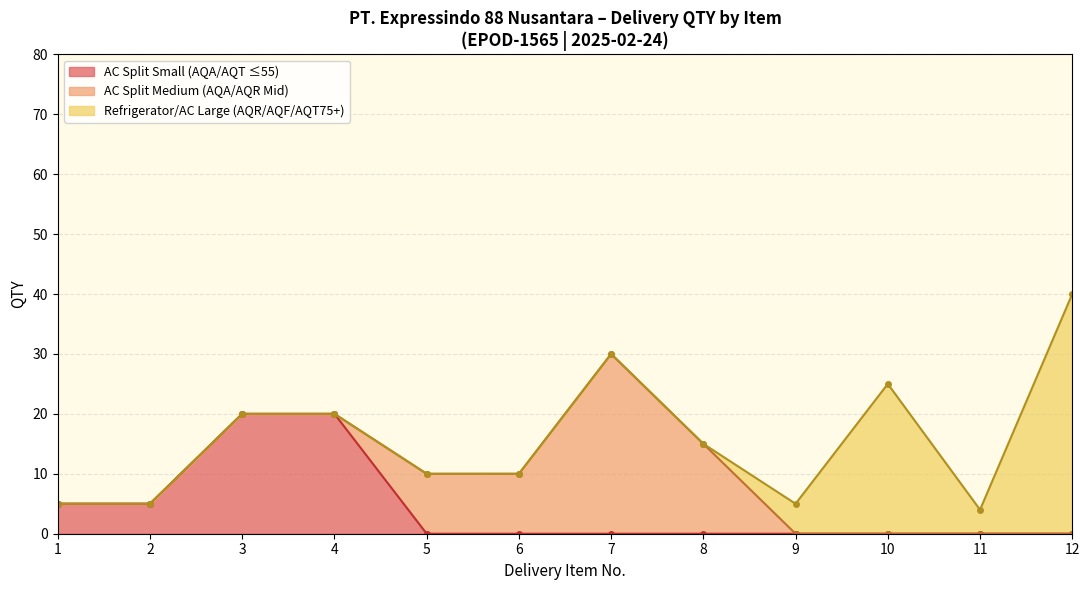

The value of AQT55S90EUX at 1 is 5. True or false?

True